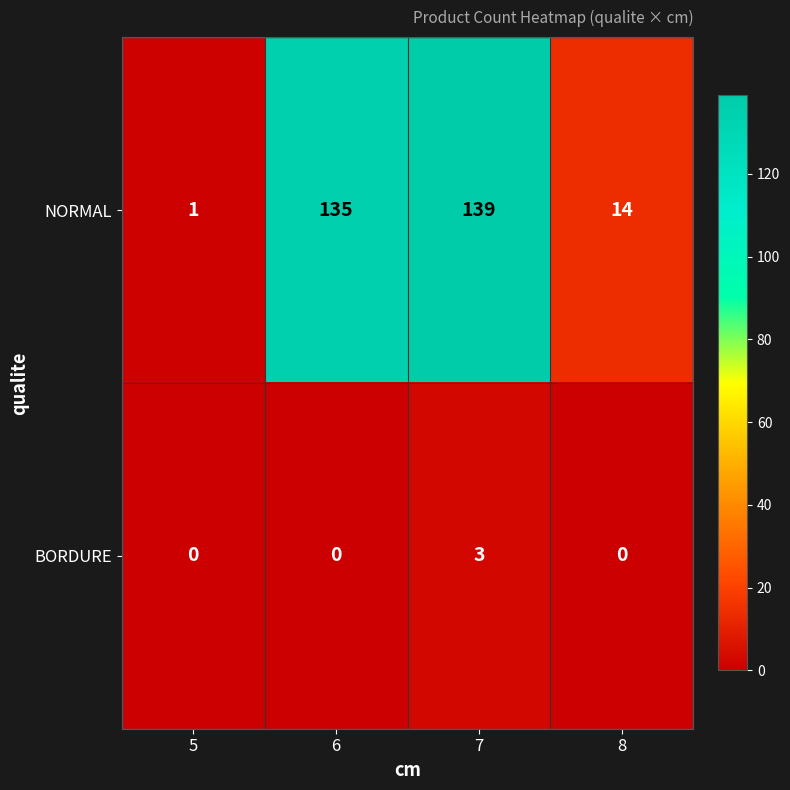

Rank the series by their average value, from lowest to highest.

BORDURE, NORMAL